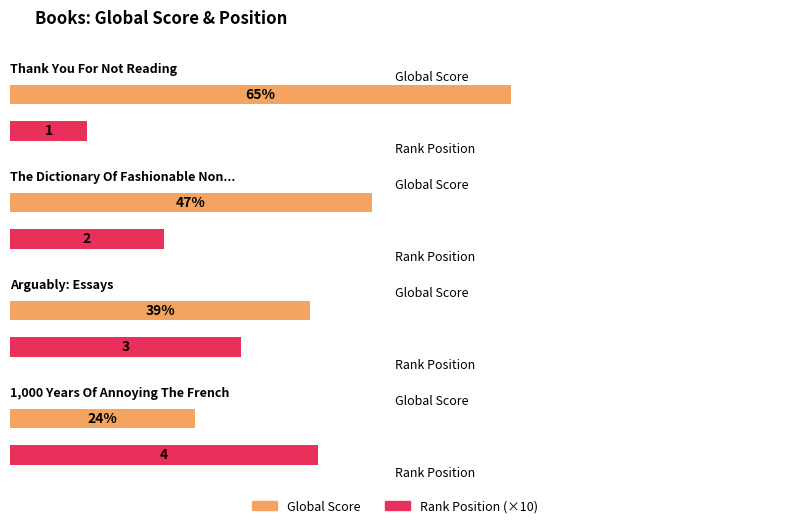

The value of Global Score at The Dictionary Of Fashionable Nonsense is 47. True or false?

True